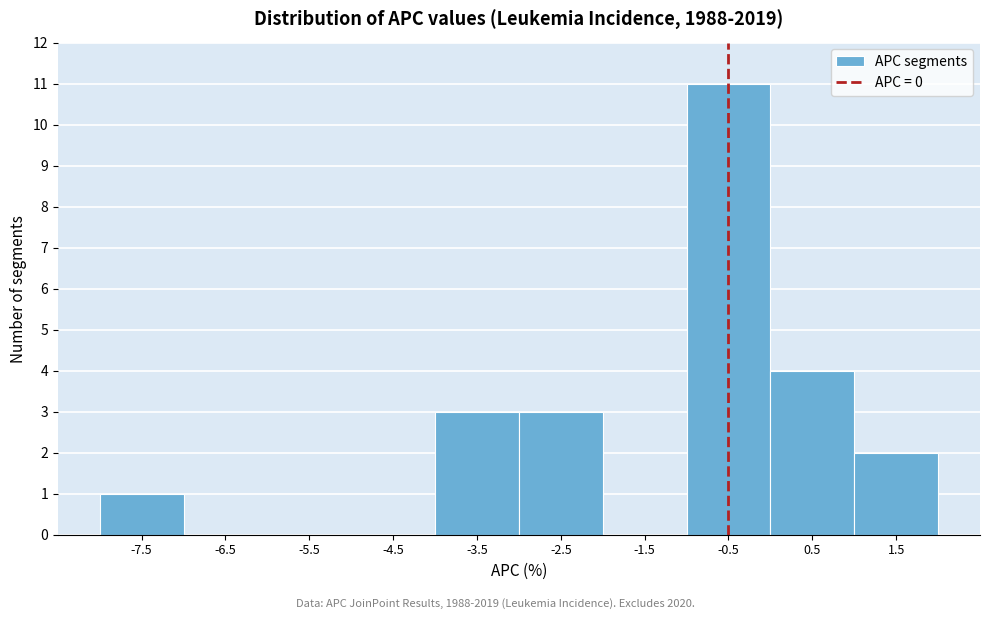

Reading right to left, extract all data points from this chart.

1.5=2	0.5=4	-0.5=11	-1.5=0	-2.5=3	-3.5=3	-4.5=0	-5.5=0	-6.5=0	-7.5=1